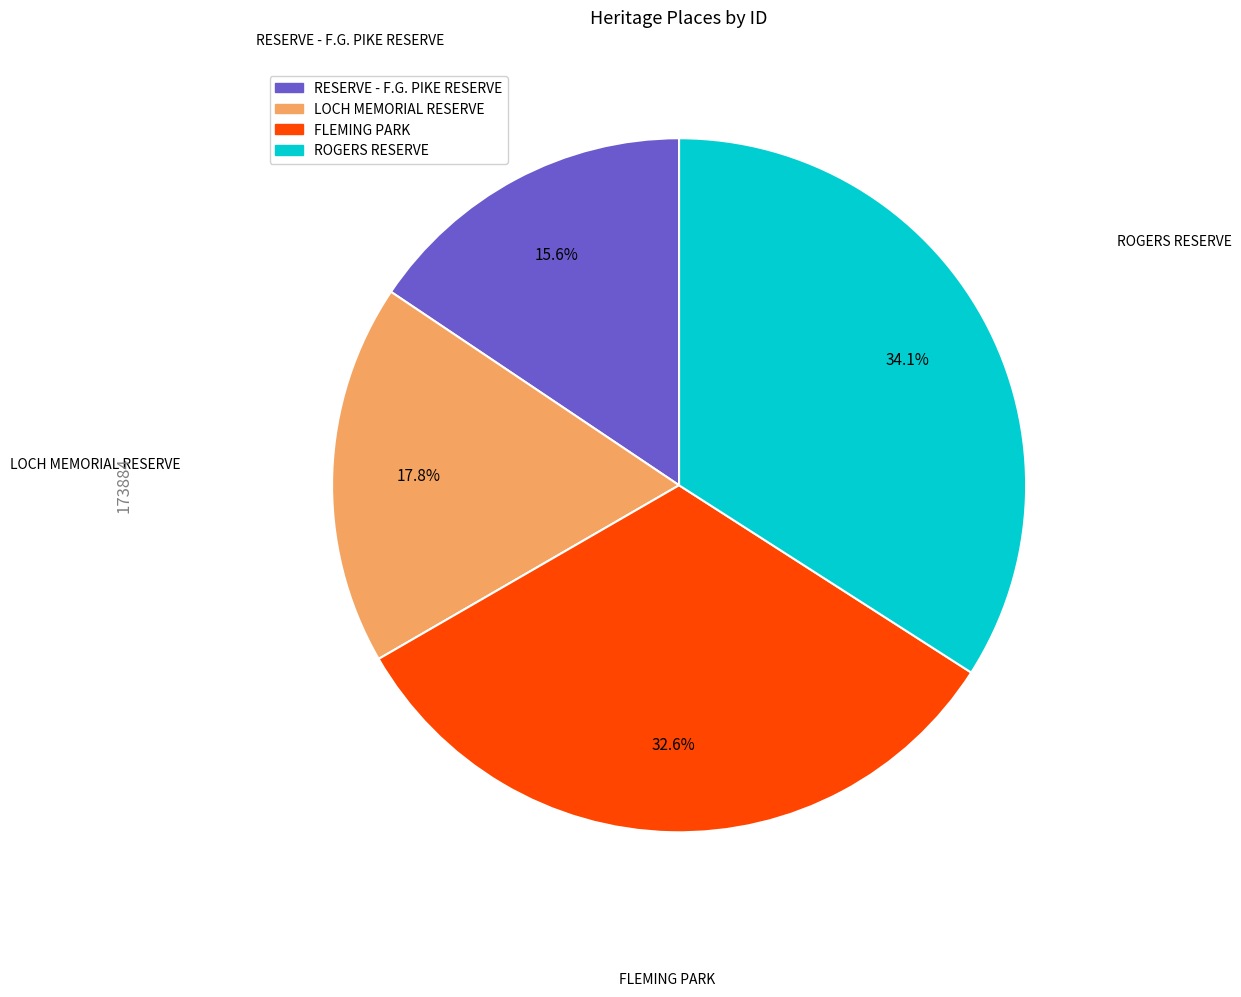

Which category has the biggest portion of the pie?

ROGERS RESERVE